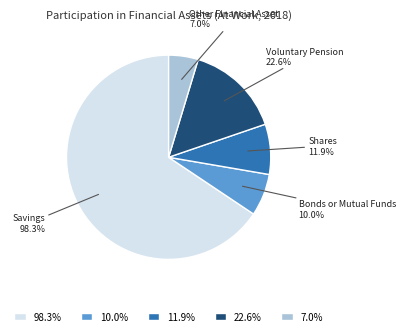

Which slice is the largest?

Savings